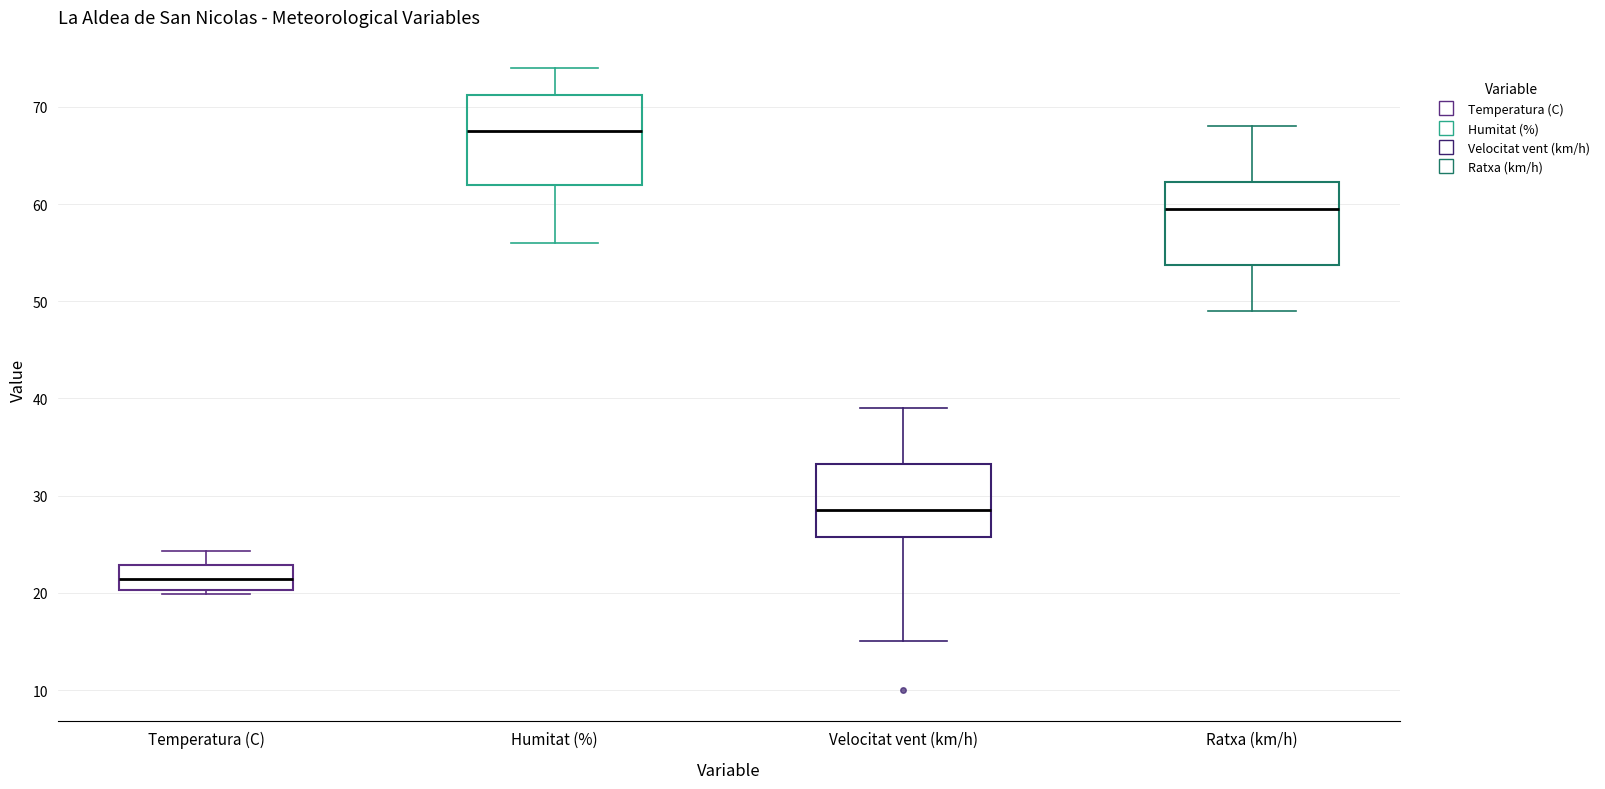

Where does the lower whisker of the box for Velocitat vent (km/h) end on the y-axis? The values are not printed on the chart, so give them approximately, as read against the axis.

15